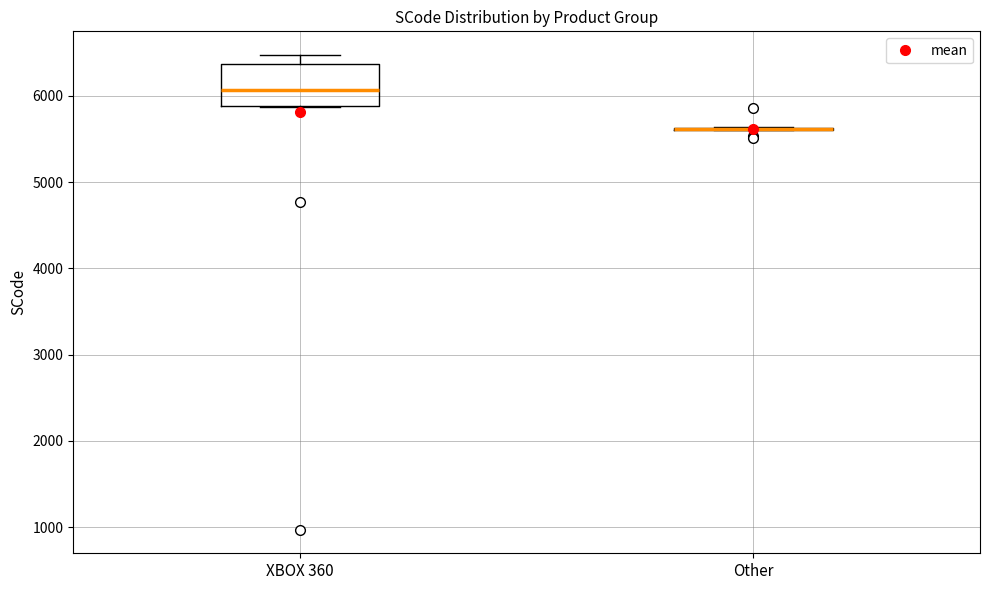

Which box is the tallest, from its lower edge to its upper edge?

XBOX 360